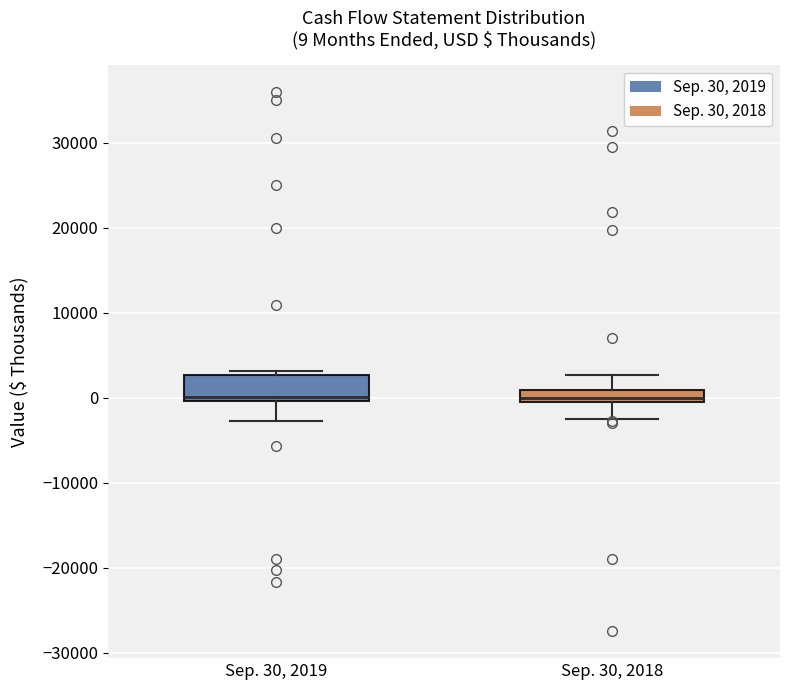

Comparing the boxes themselves (not the whiskers), which one is the tallest?

Sep. 30, 2019